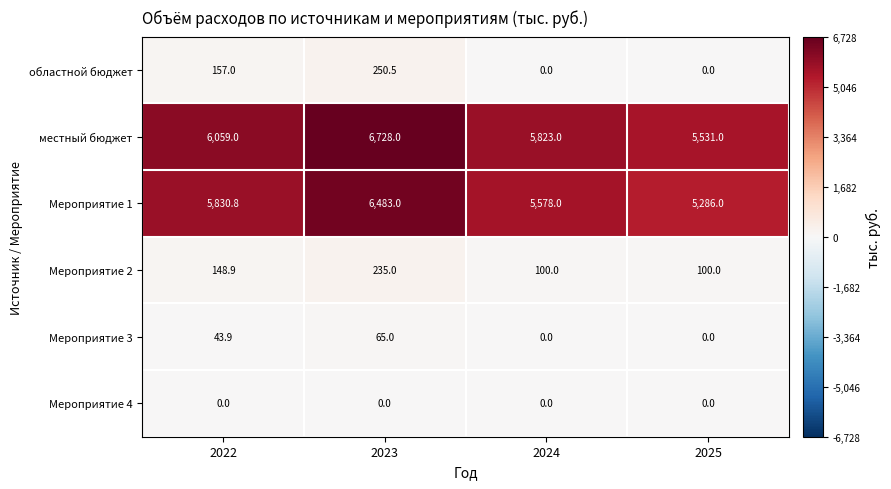

What is the spread (max minus min) of values at 2025?

5531.0